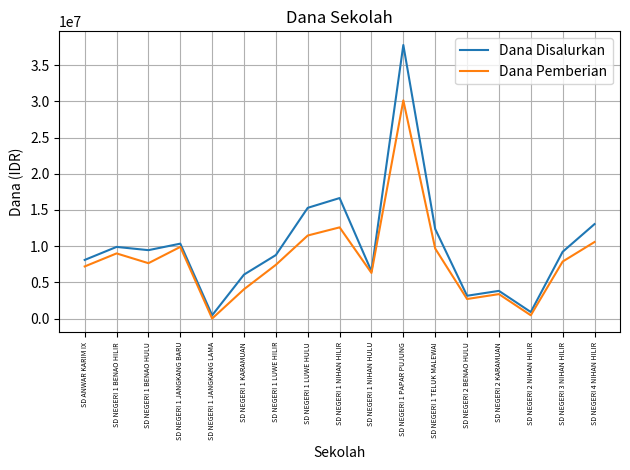

The value of Dana Disalurkan at SD NEGERI 4 NIHAN HILIR is 13050000. True or false?

True